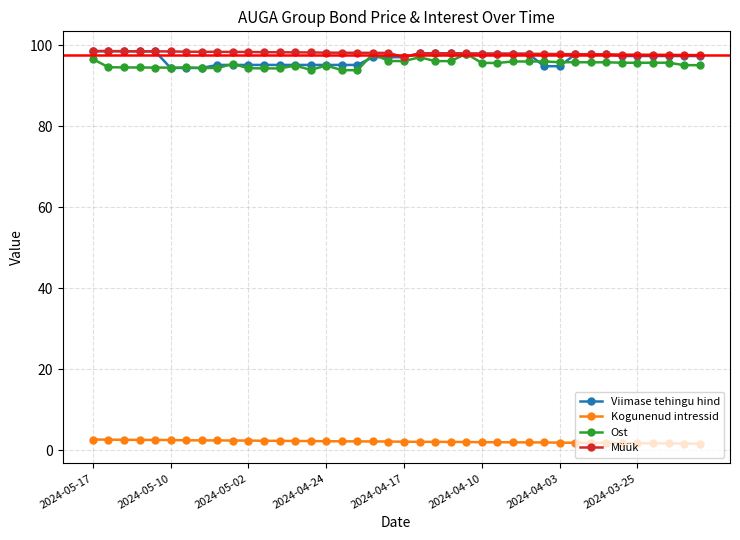

True or false: Ost has more than 0 interior local peaks.

True